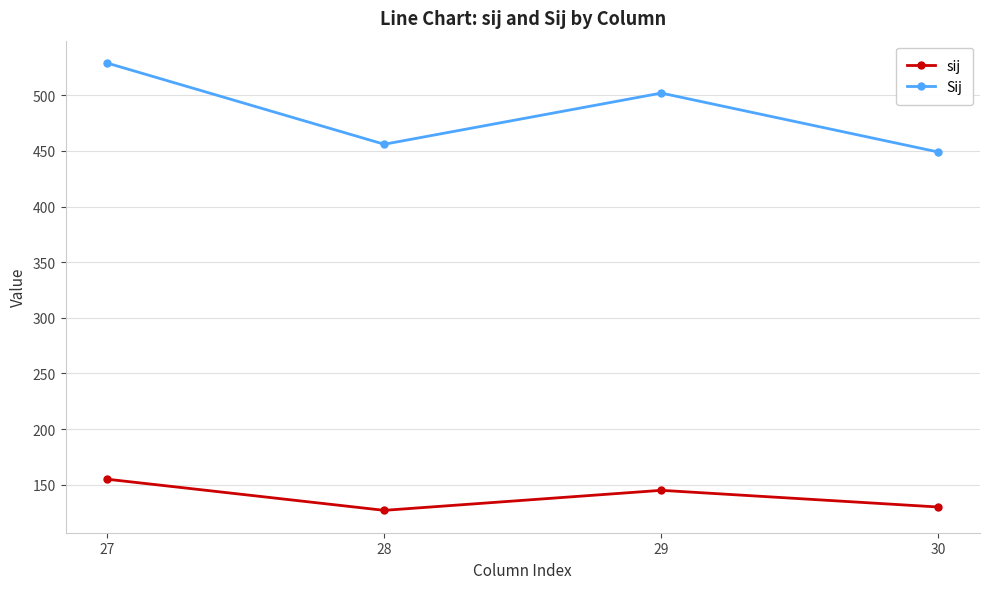

Which category has the highest value in the sij series?

27